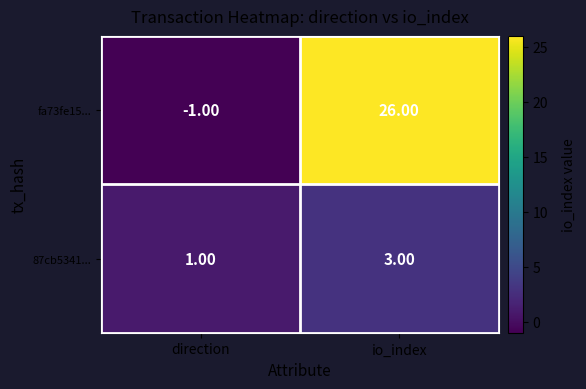

At which label is 87cb5341... closest to 2?

direction